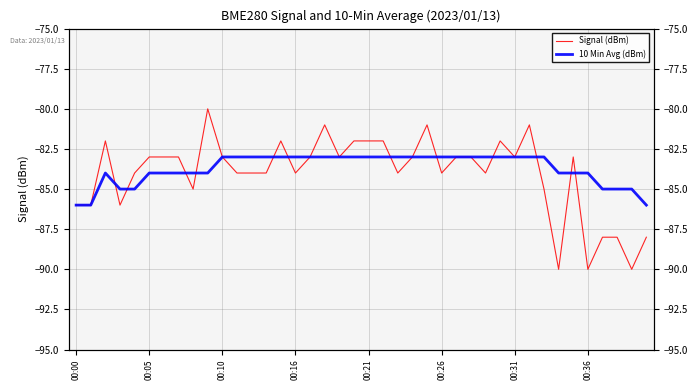

What is the label of the 40th point from the right?

00:00